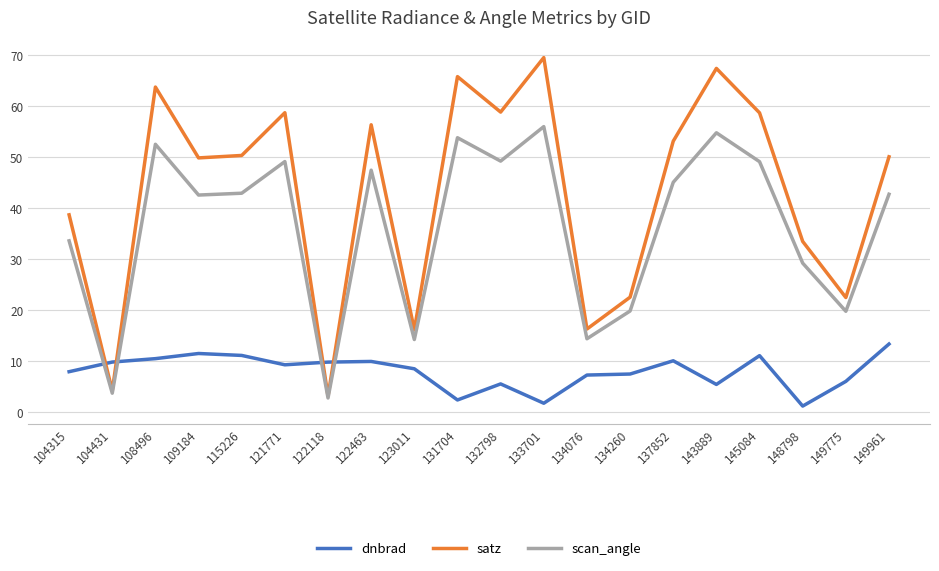

Read the dnbrad value at 137852.

10.1